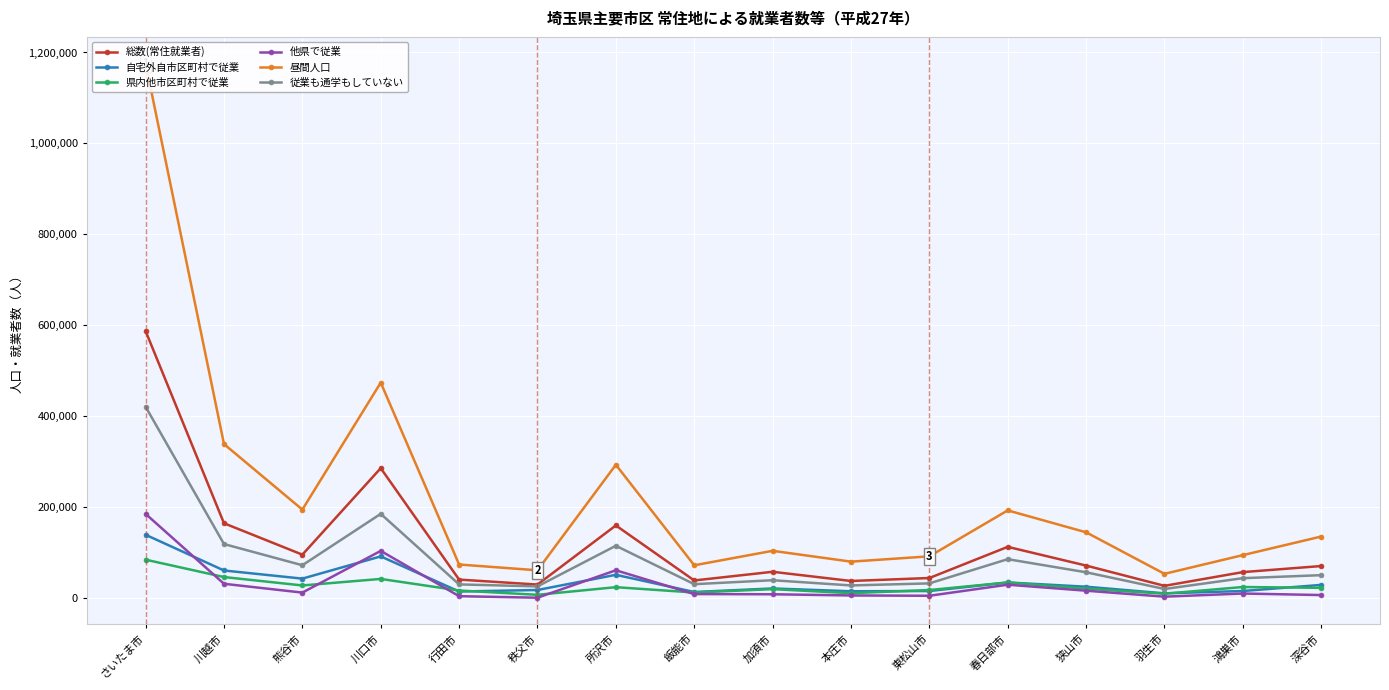

Which series has the largest range (max minus min)?

昼間人口